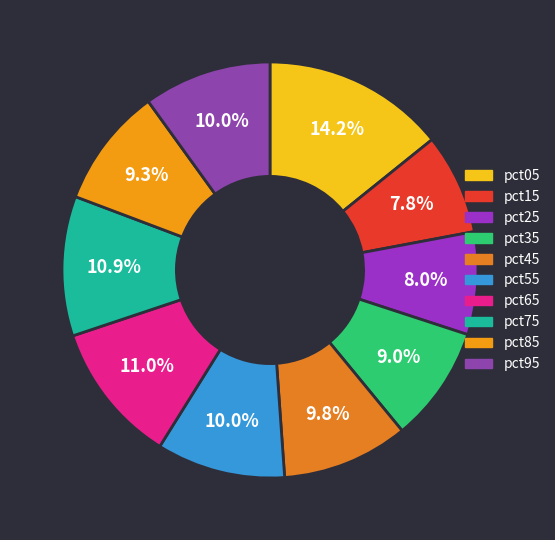

To the nearest percent, what is the combined percentage of pct95 and pct15?

18%